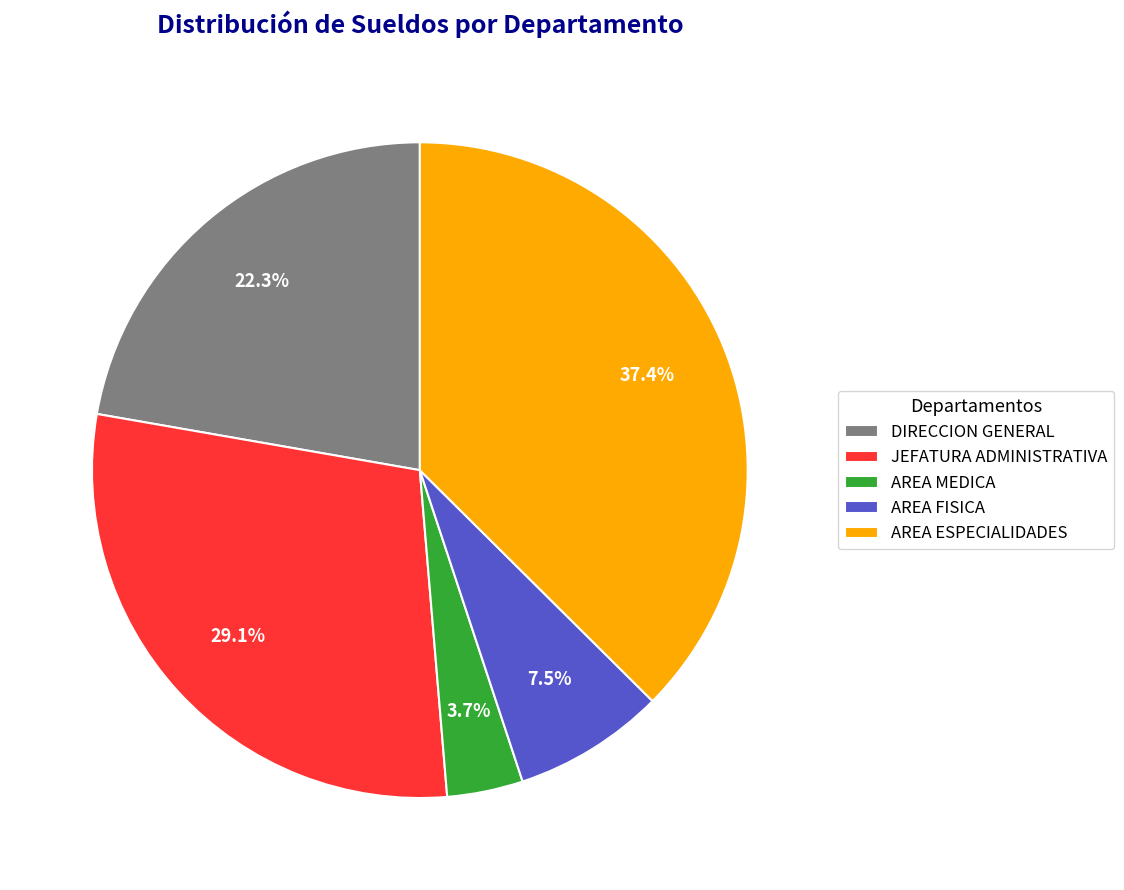

Which slice is the largest?

AREA ESPECIALIDADES